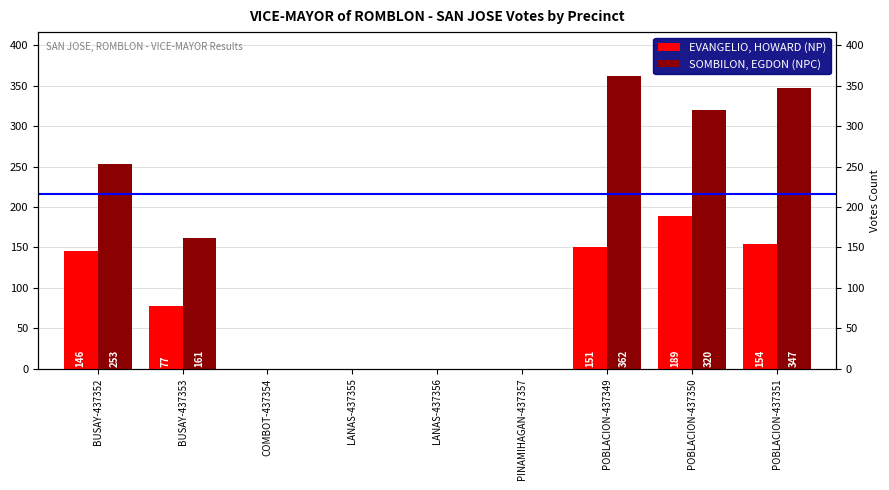

How many bars are there in total?

18